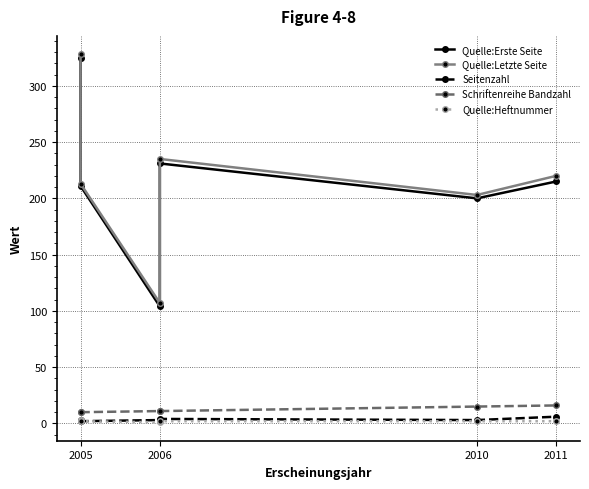

True or false: Seitenzahl and Schriftenreihe Bandzahl intersect in this chart.

False